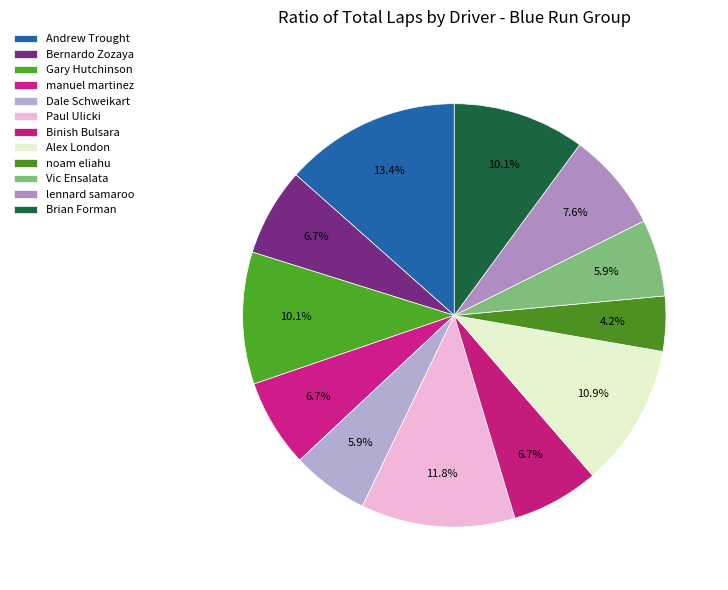

To the nearest percent, what is the difference between the Alex London and Bernardo Zozaya slice percentages?

4%